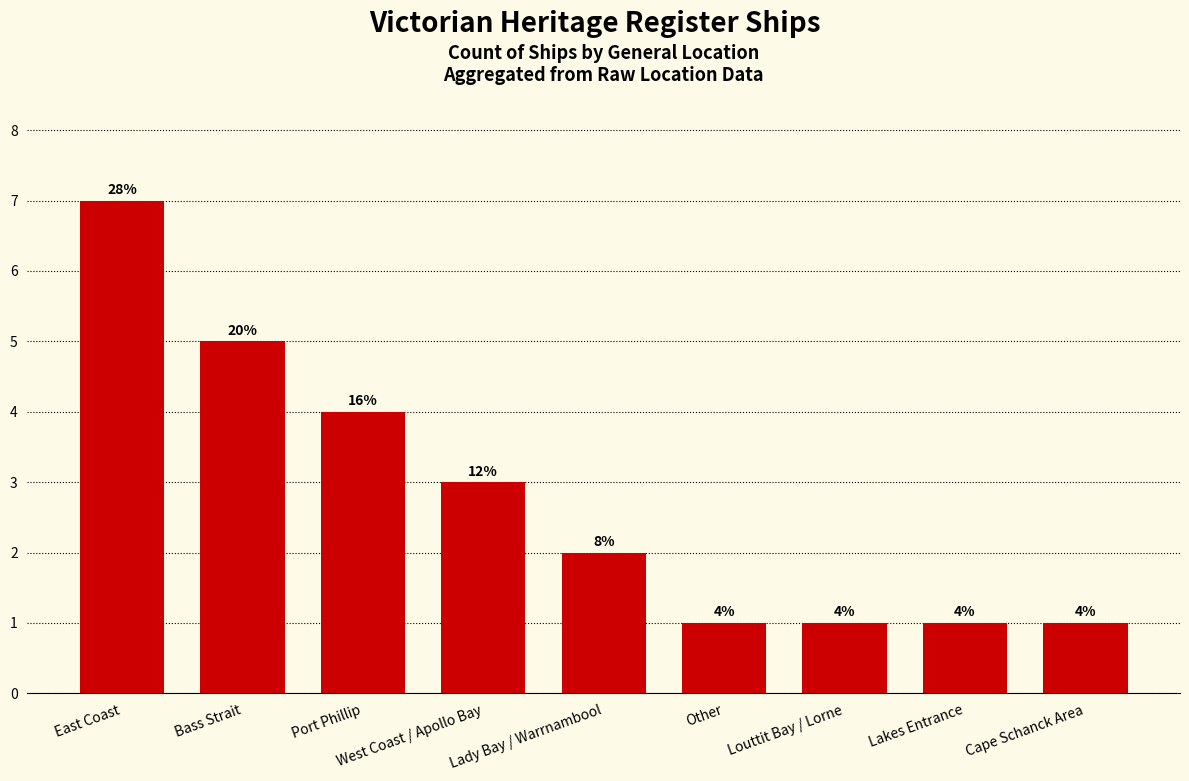

Reading left to right, transcribe all the data shown in this chart.

East Coast=7	Bass Strait=5	Port Phillip=4	West Coast / Apollo Bay=3	Lady Bay / Warrnambool=2	Other=1	Louttit Bay / Lorne=1	Lakes Entrance=1	Cape Schanck Area=1